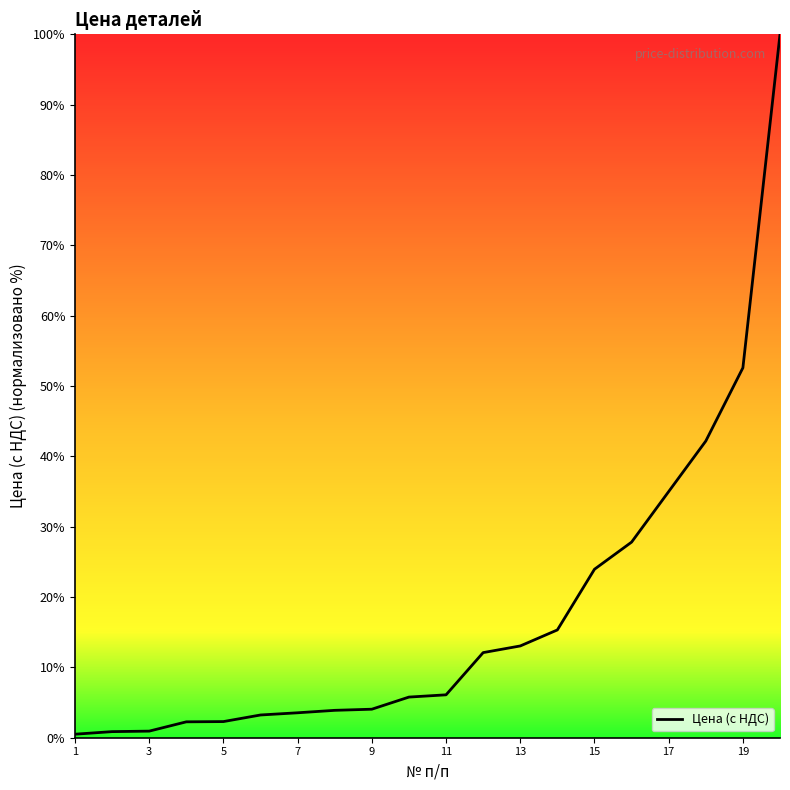

What is the sum of all values?

355.5